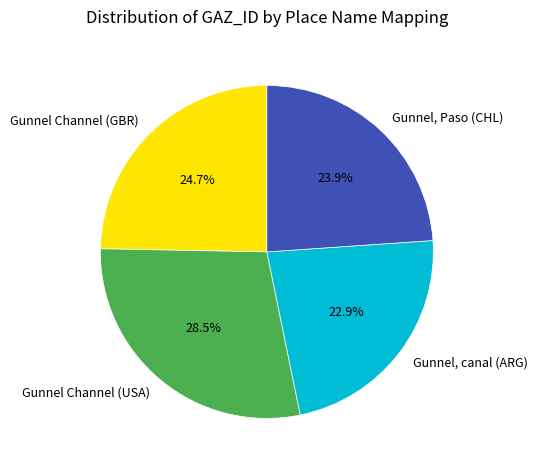

Between Gunnel, Paso (CHL) and Gunnel Channel (GBR), which is larger?

Gunnel Channel (GBR)